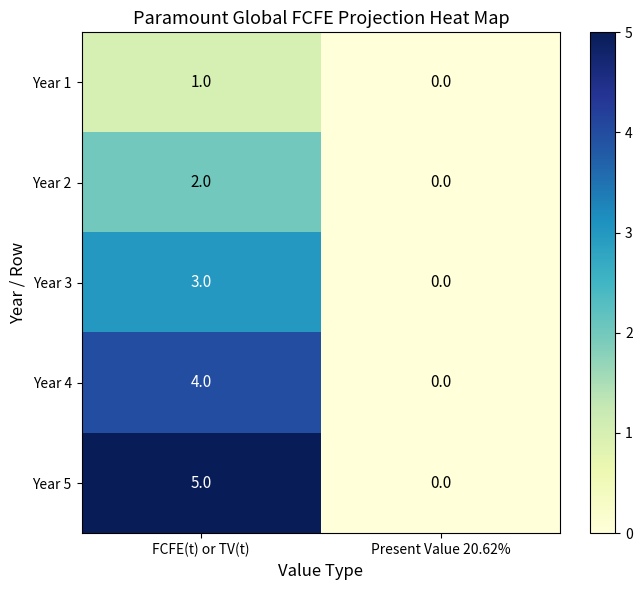

Which series has the widest spread of values?

Year 5